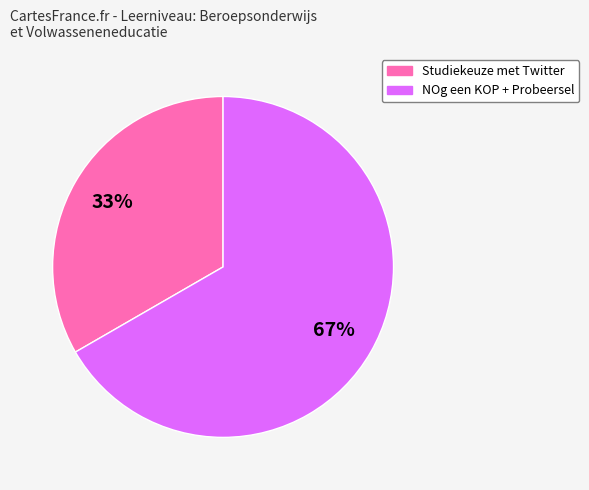

Is there any slice that represents more than half of the pie?

Yes